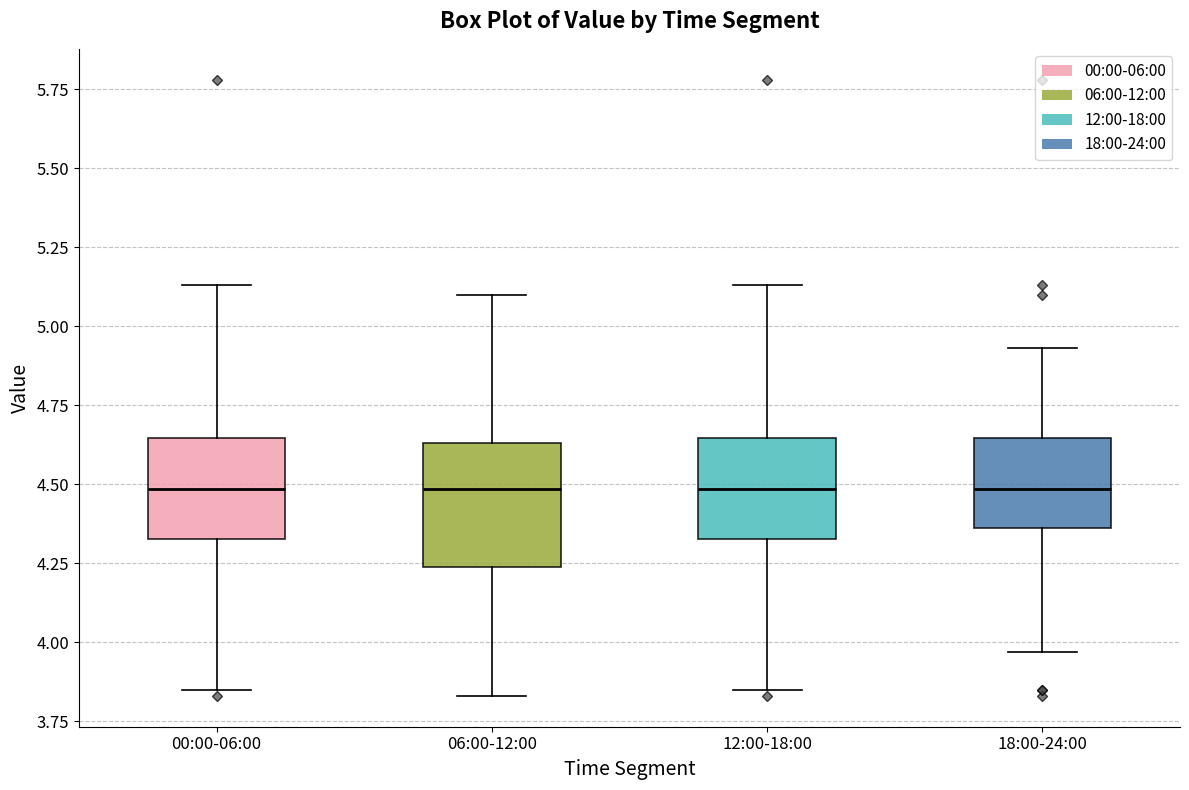

Reading left to right, read every box against the y-axis: the position of its median line, the range the box covers, and the ends of its whiskers. The values are not printed on the chart, so give them approximately, as read against the axis.

00:00-06:00: median 4.50, box 4.35 to 4.65, whiskers 3.85 to 5.15
06:00-12:00: median 4.50, box 4.25 to 4.65, whiskers 3.85 to 5.10
12:00-18:00: median 4.50, box 4.35 to 4.65, whiskers 3.85 to 5.15
18:00-24:00: median 4.50, box 4.35 to 4.65, whiskers 3.95 to 4.95